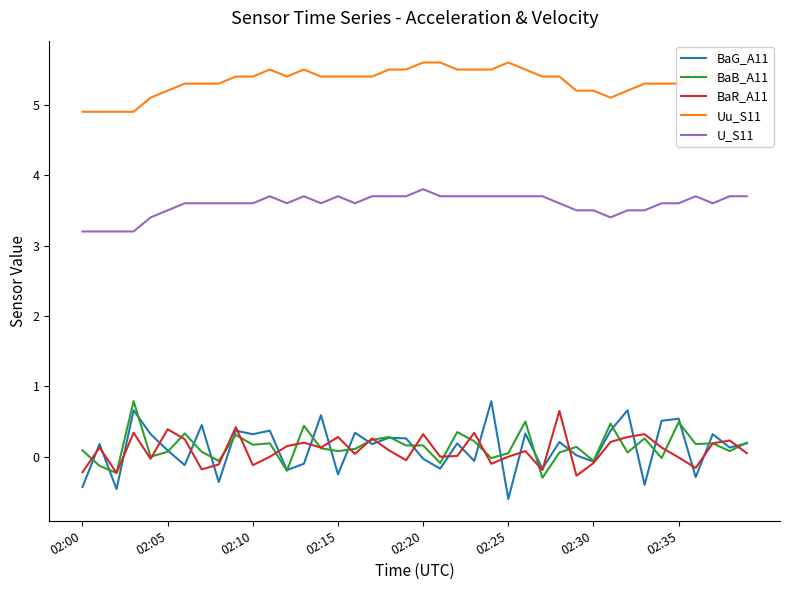

What is the minimum value for Uu_S11?

4.9